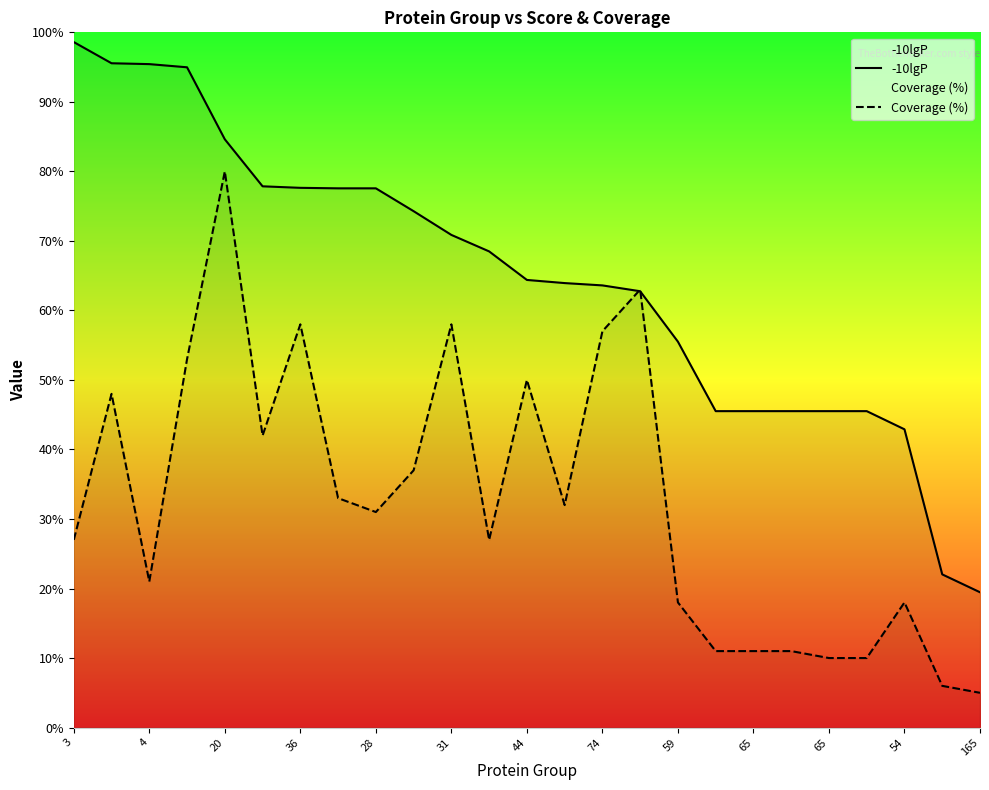

Rank the series by their average value, from highest to lowest.

-10lgP, Coverage (%)